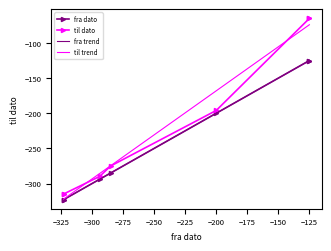

True or false: til dato and fra dato intersect in this chart.

False